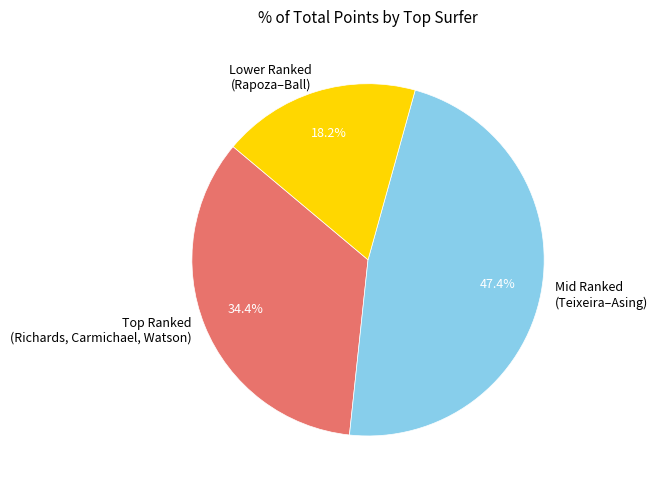

Which slice is the smallest?

Lower Ranked (Rapoza–Ball)